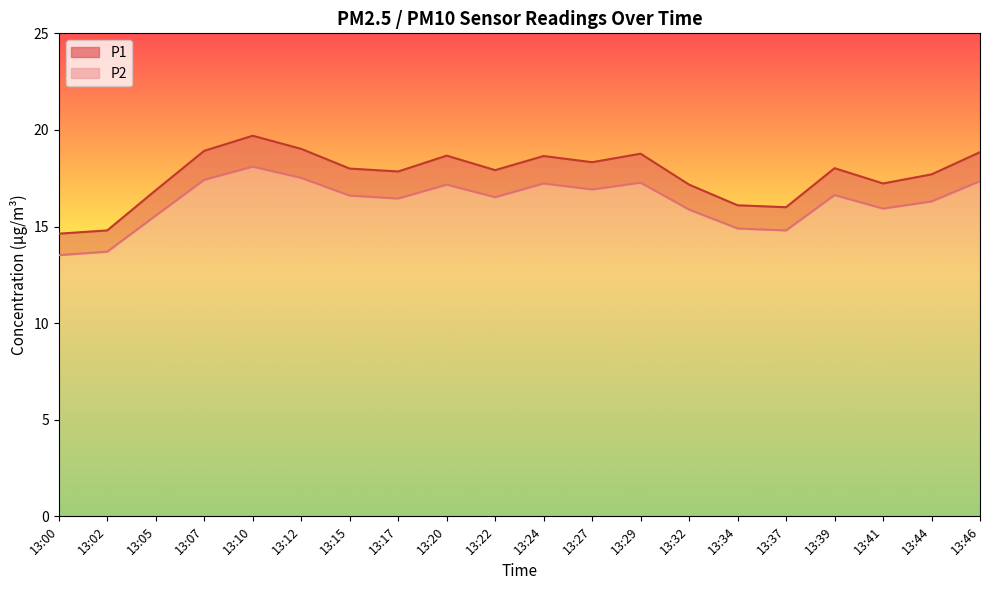

The value of P1 at 13:07 is 18.9. True or false?

True